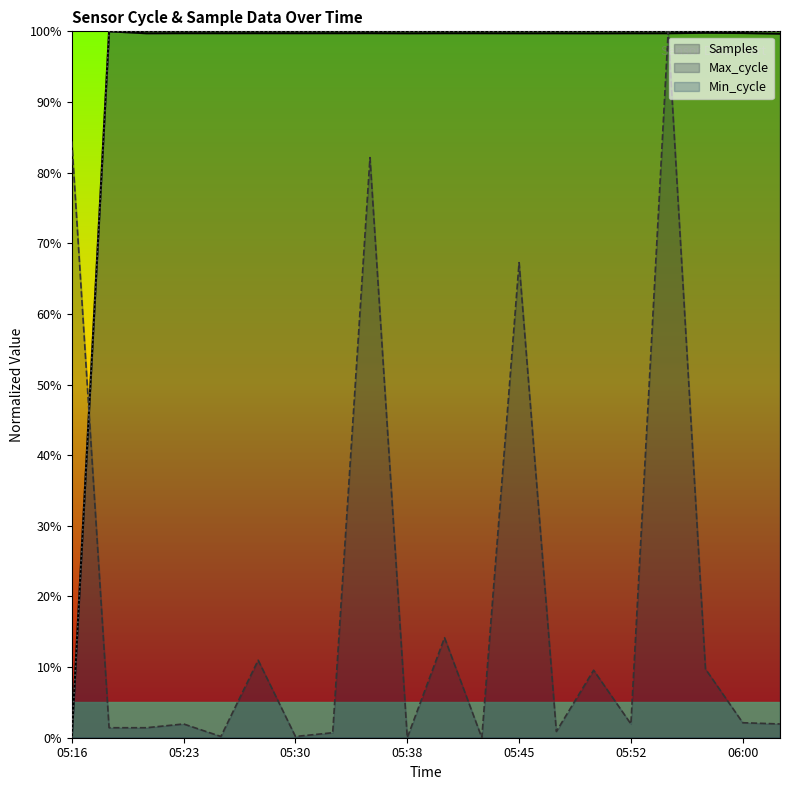

Which series has the largest total across all categories?

Min_cycle